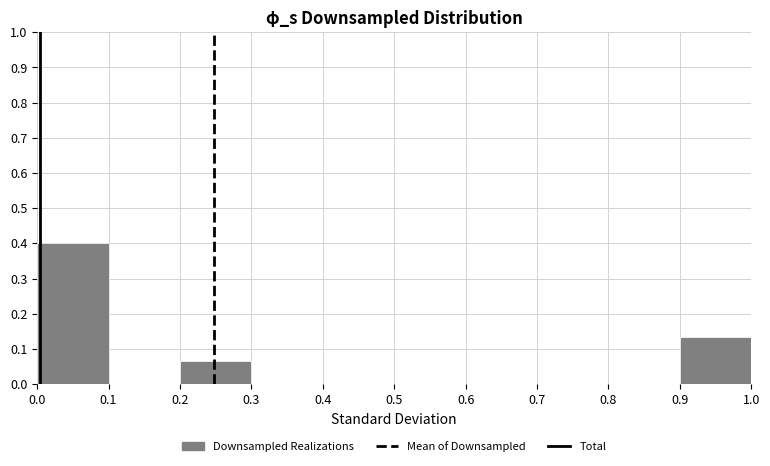

Which range on the x-axis has the tallest bar?

0.0 to 0.1